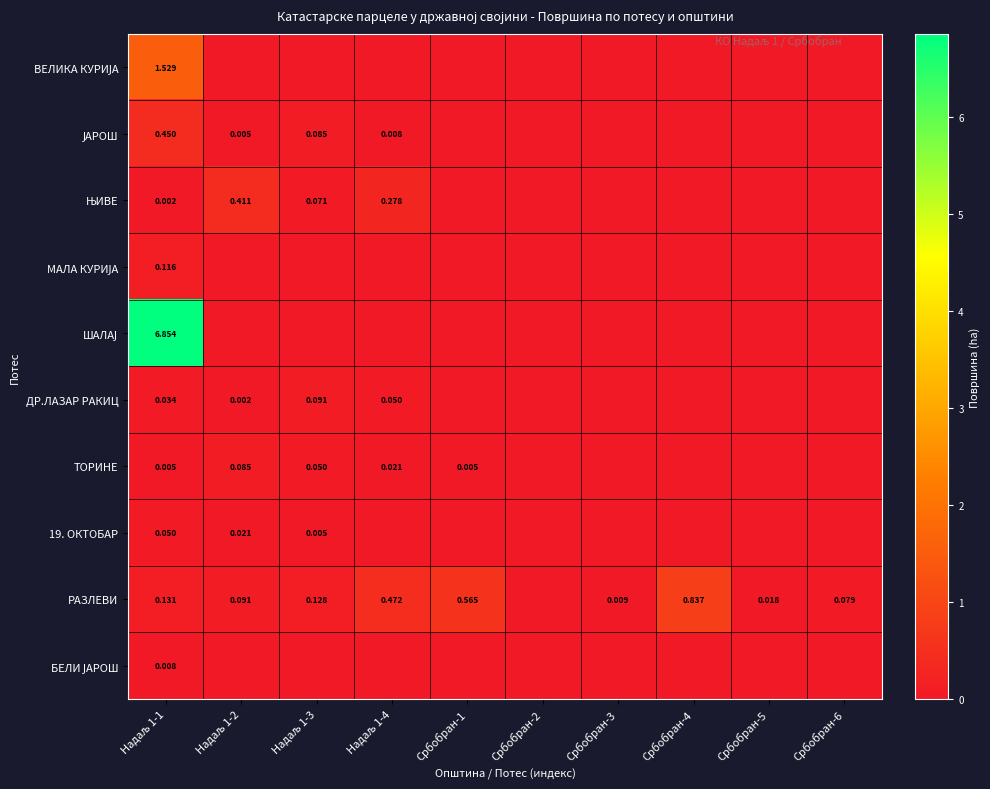

At which label is ВЕЛИКА КУРИЈА closest to 0?

Надаљ 1-2